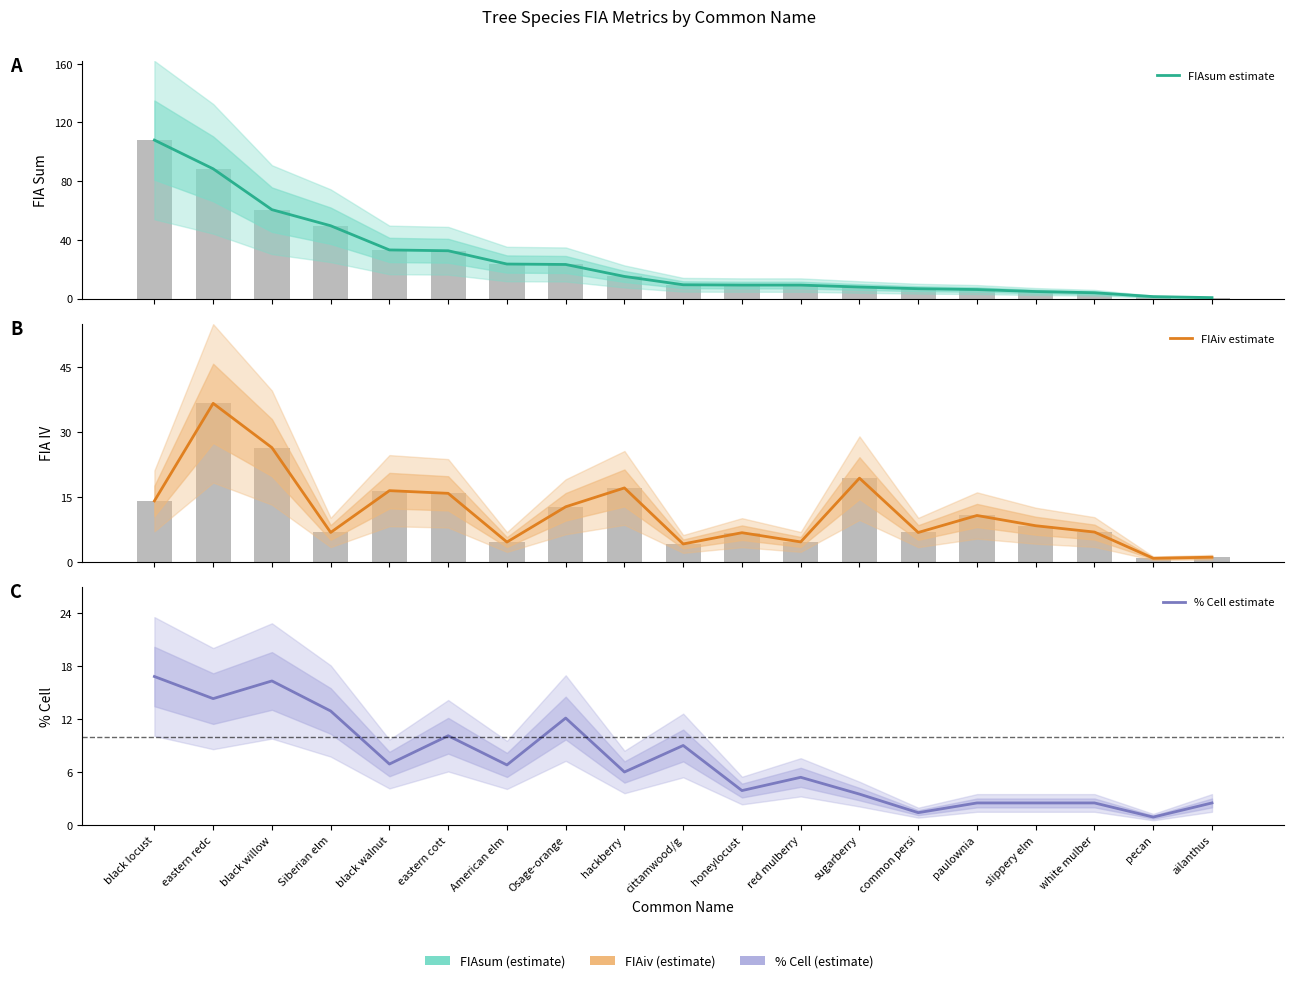

Are the bars grouped side by side (vs. stacked)?

Yes